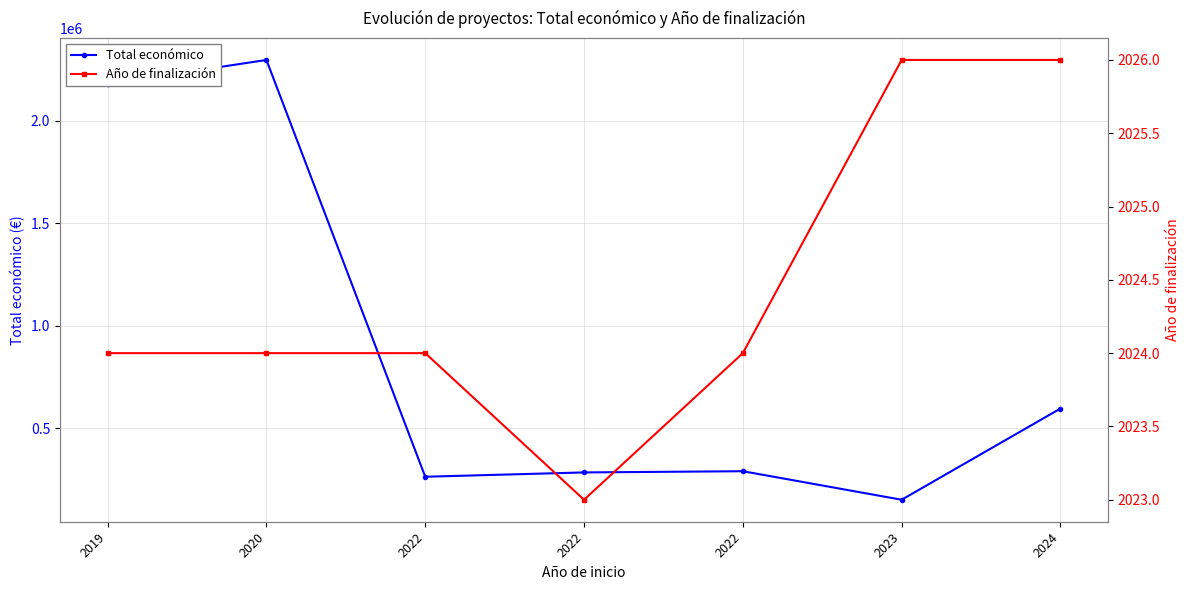

At which label does Total económico first exceed 289231?

2019